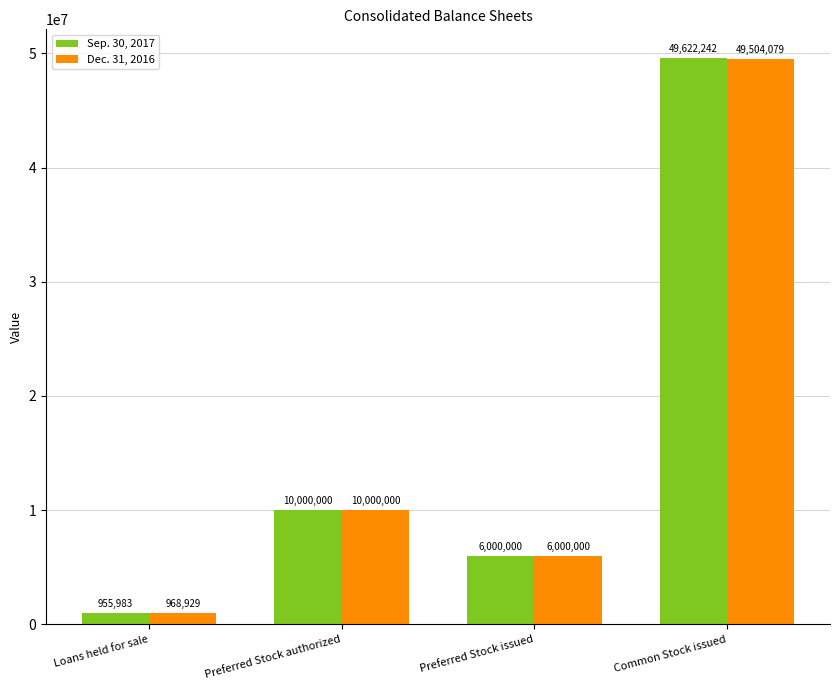

What position from the right is Common Stock issued?

1